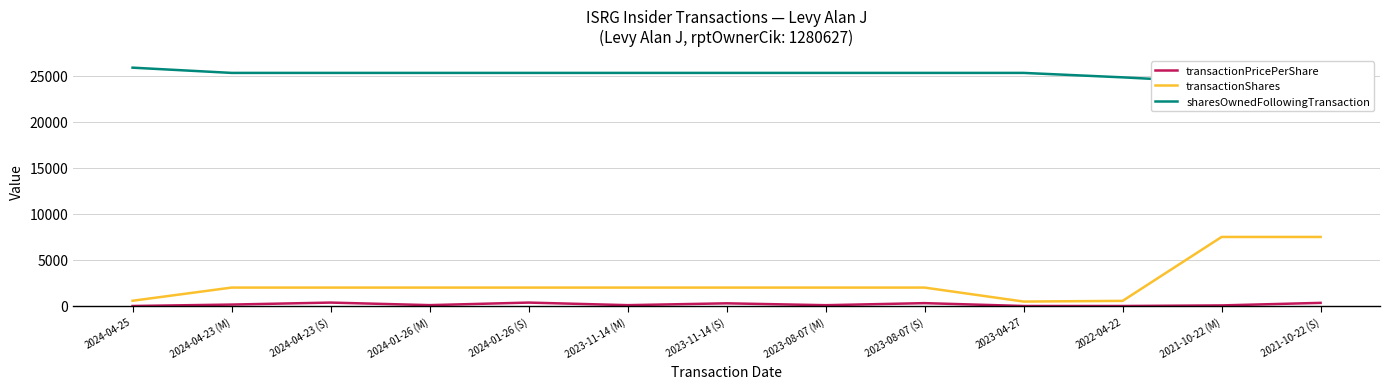

True or false: transactionShares and transactionPricePerShare intersect in this chart.

False